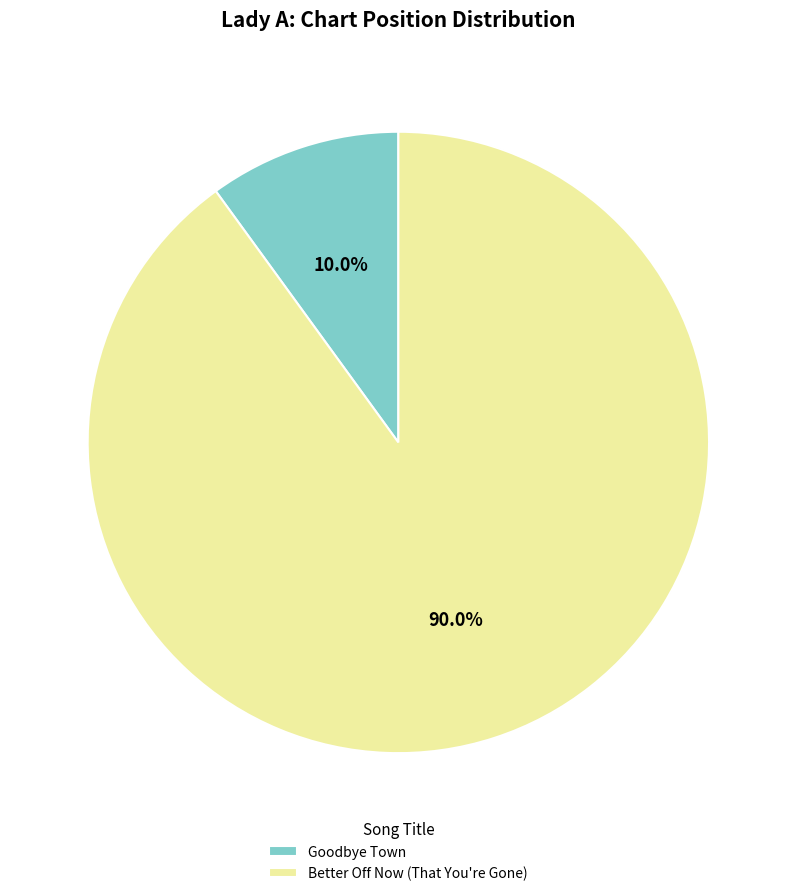

Rank the categories by value from highest to lowest.

Better Off Now (That You're Gone), Goodbye Town